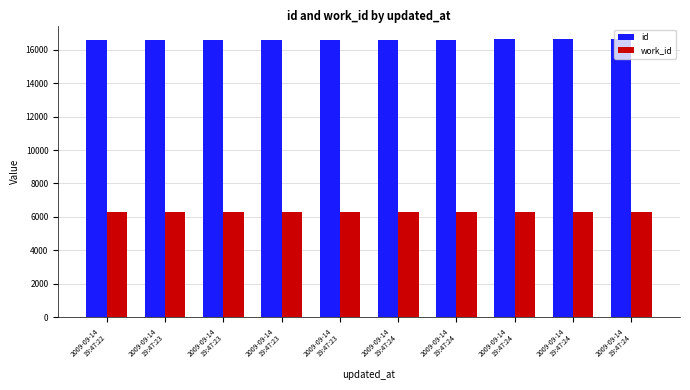

At which category is the sum across all series the highest?

2009-09-14
19:47:24